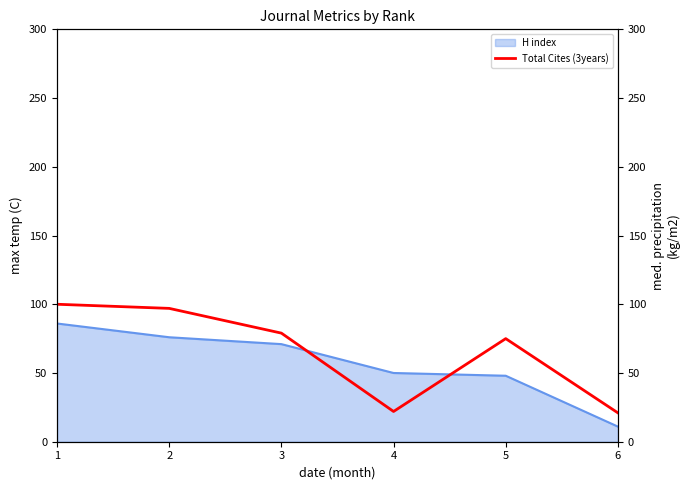

Is it true that the value at 4 is 22?

True